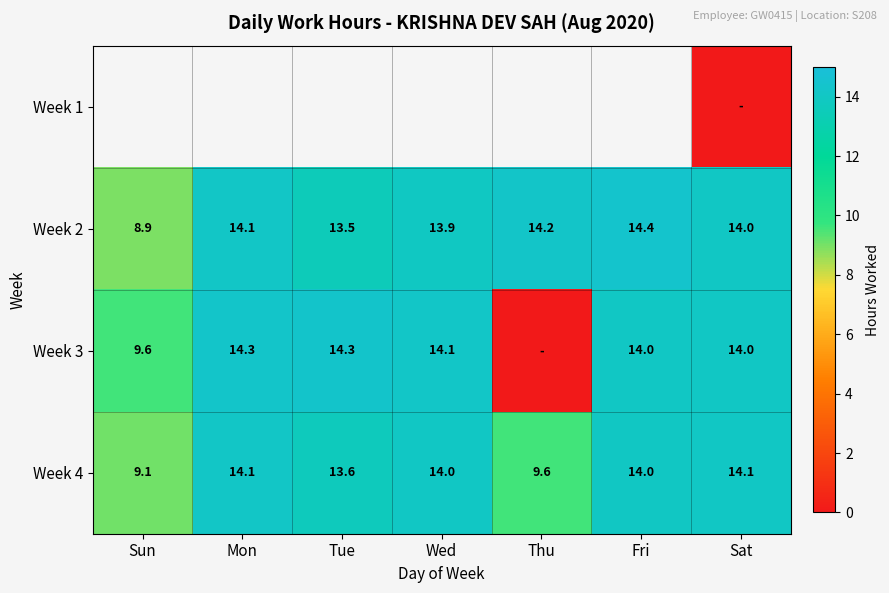

What is the difference between the Week 2 values at Wed and Fri?

0.5